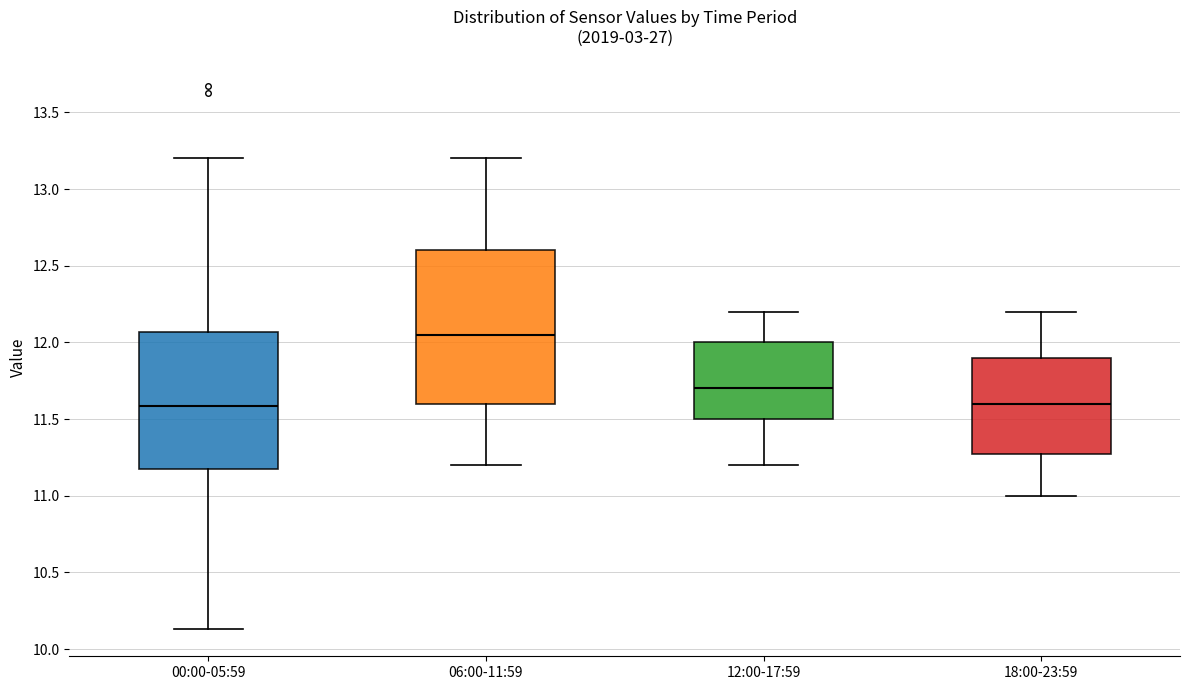

Reading left to right, read every box against the y-axis: the position of its median line, the range the box covers, and the ends of its whiskers. The values are not printed on the chart, so give them approximately, as read against the axis.

00:00-05:59: median 11.60, box 11.20 to 12.05, whiskers 10.15 to 13.20
06:00-11:59: median 12.05, box 11.60 to 12.60, whiskers 11.20 to 13.20
12:00-17:59: median 11.70, box 11.50 to 12.00, whiskers 11.20 to 12.20
18:00-23:59: median 11.60, box 11.30 to 11.90, whiskers 11.00 to 12.20